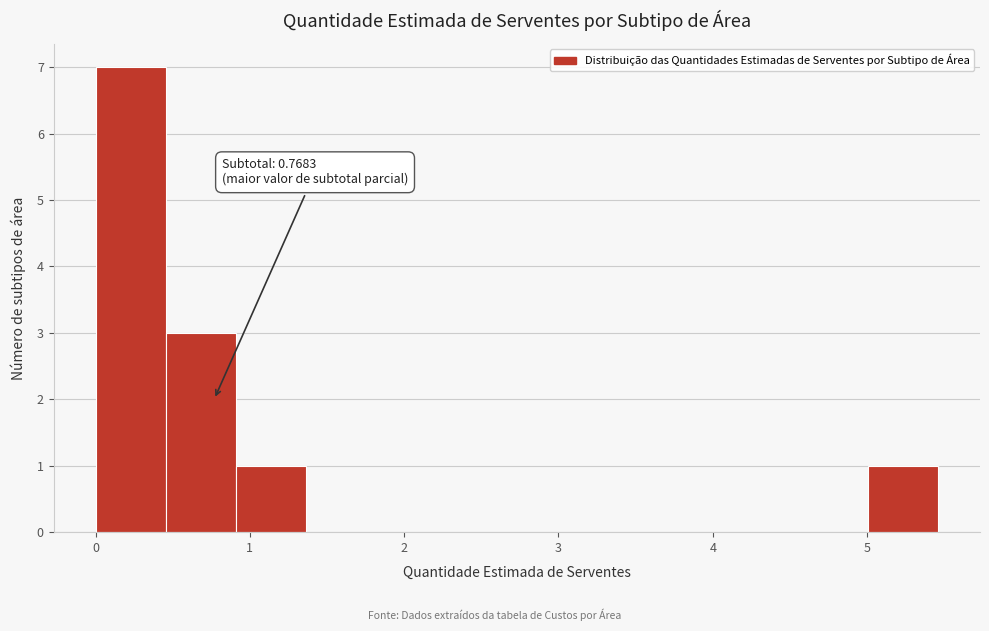

Which range on the x-axis has the tallest bar?

0.0 to 0.5